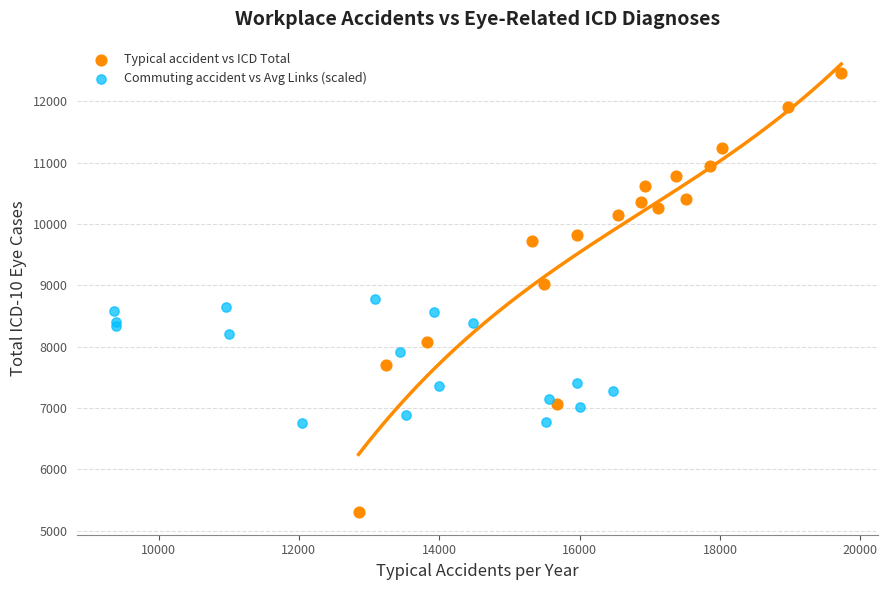

Which series has the largest Y range (max minus min)?

Typical accident vs ICD Total